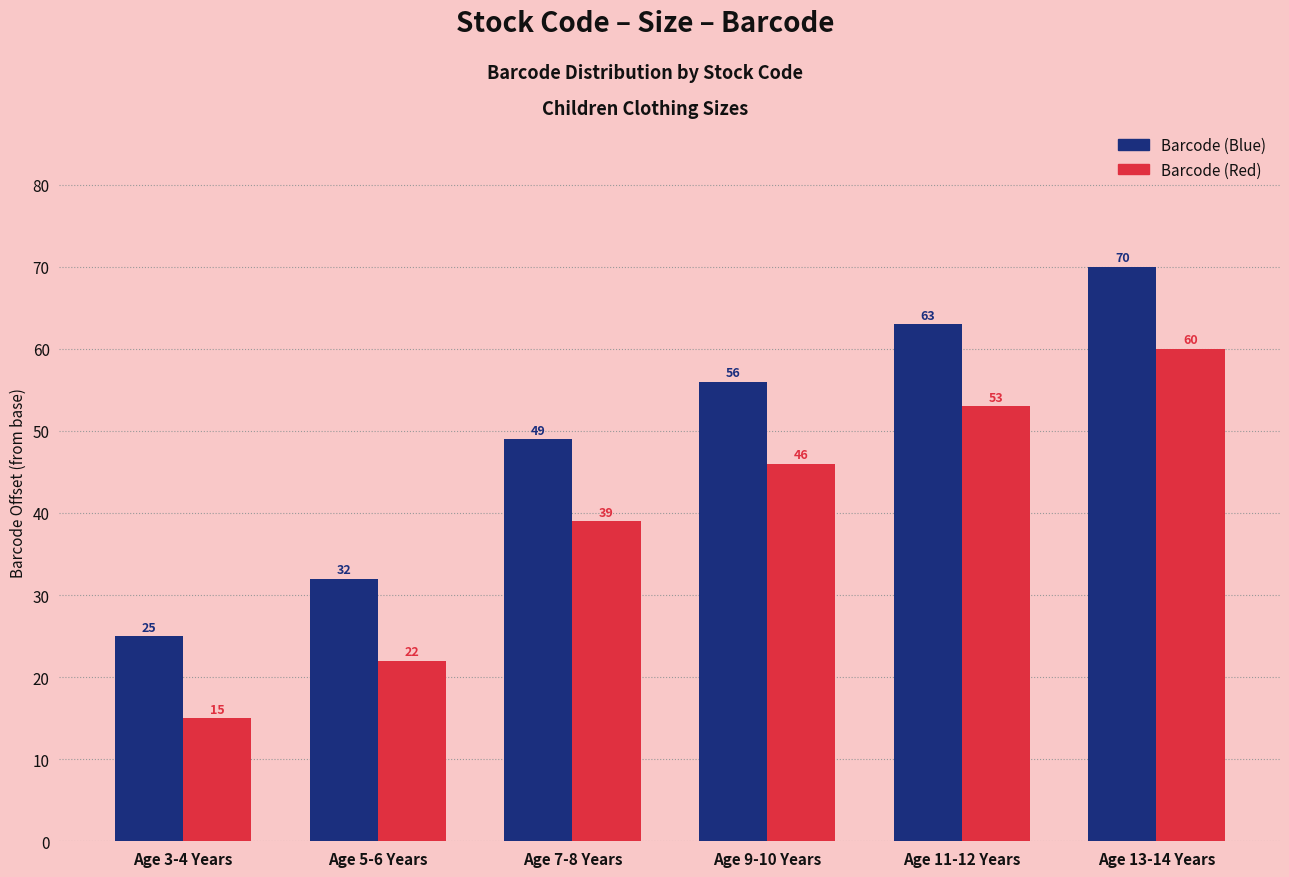

Is it true that Barcode (Red) equals 53 at Age 11-12 Years?

True